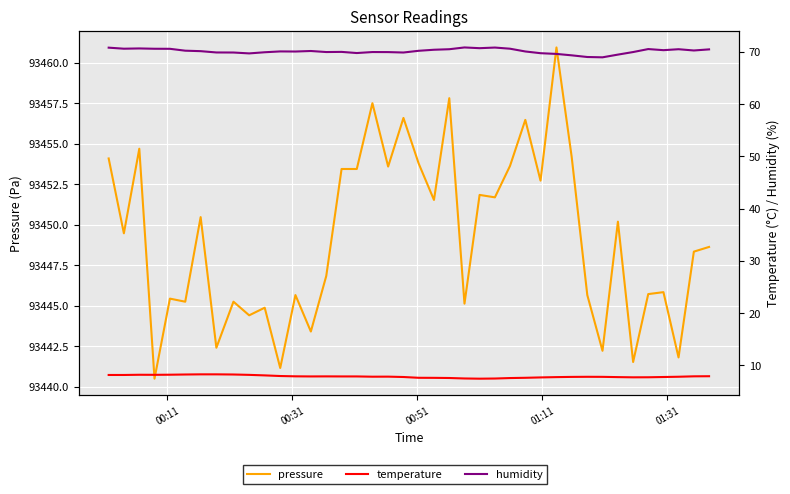

What are all the series names shown in the legend?

pressure, temperature, humidity